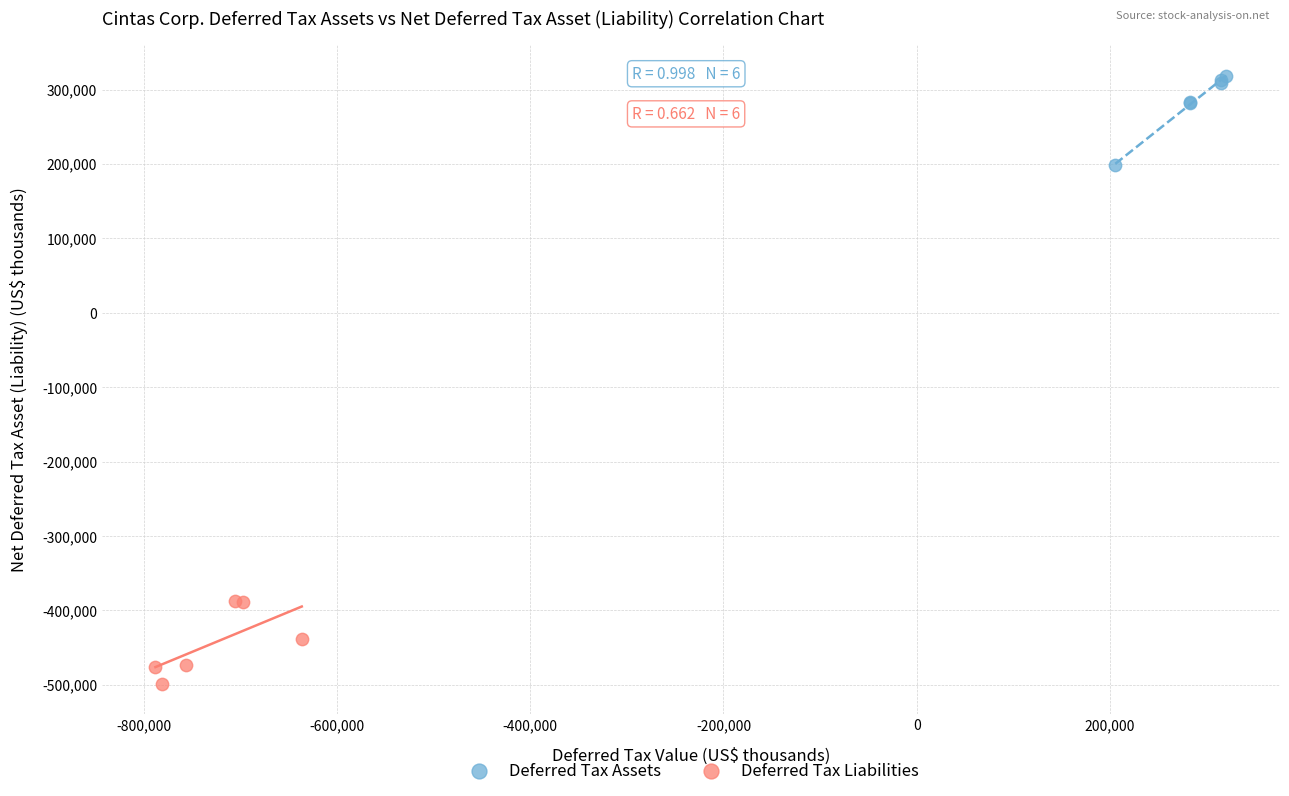

Which series contains the highest Y value?

Deferred Tax Assets